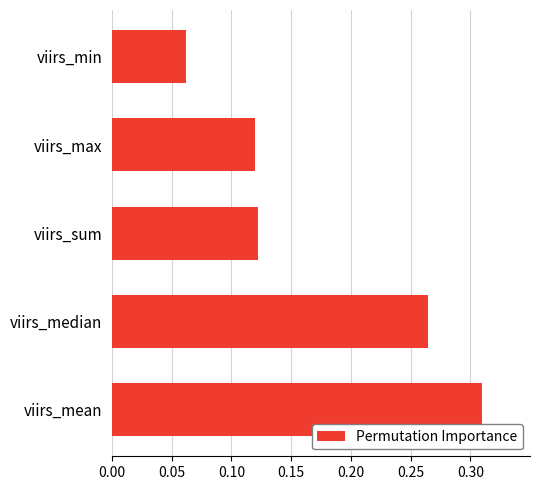

At which label is the value closest to 0?

viirs_min